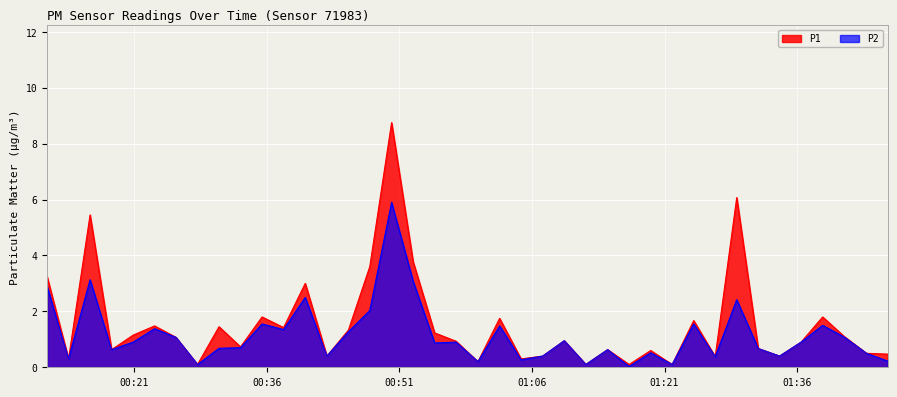

The P1 series shows 1.1 at 2023-04-15T01:41:20. True or false?

True